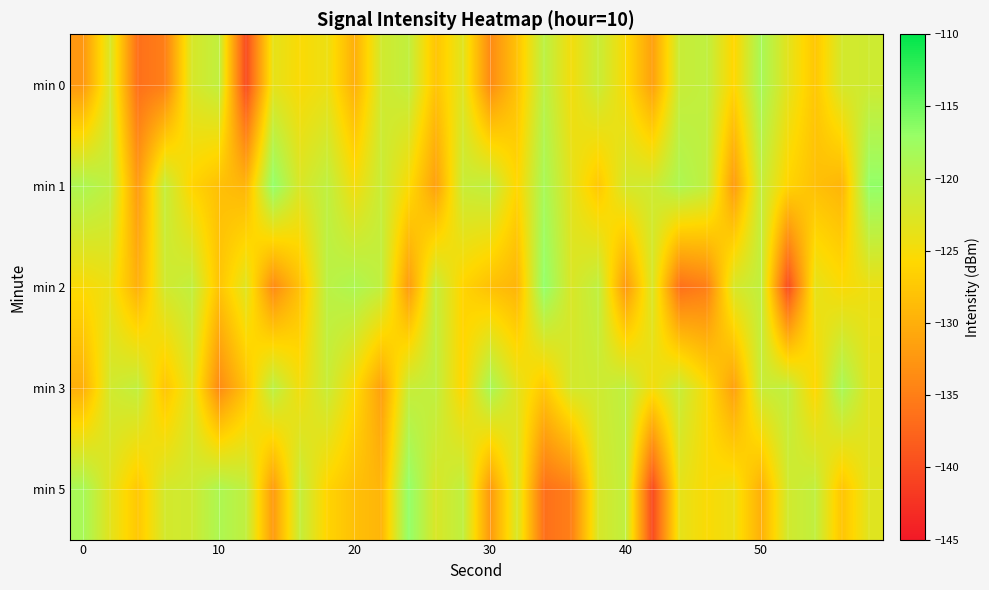

What is the minimum value shown in the chart?

-140.2